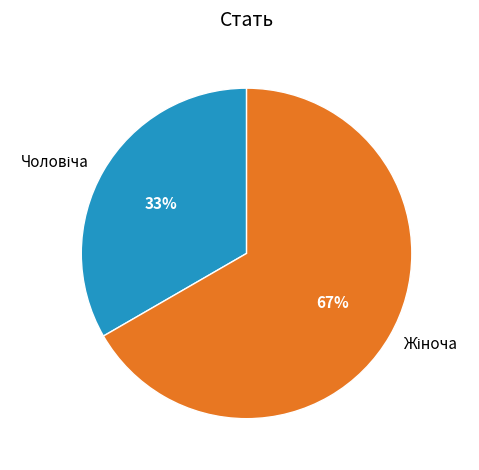

To the nearest percent, what is the average slice percentage?

50%